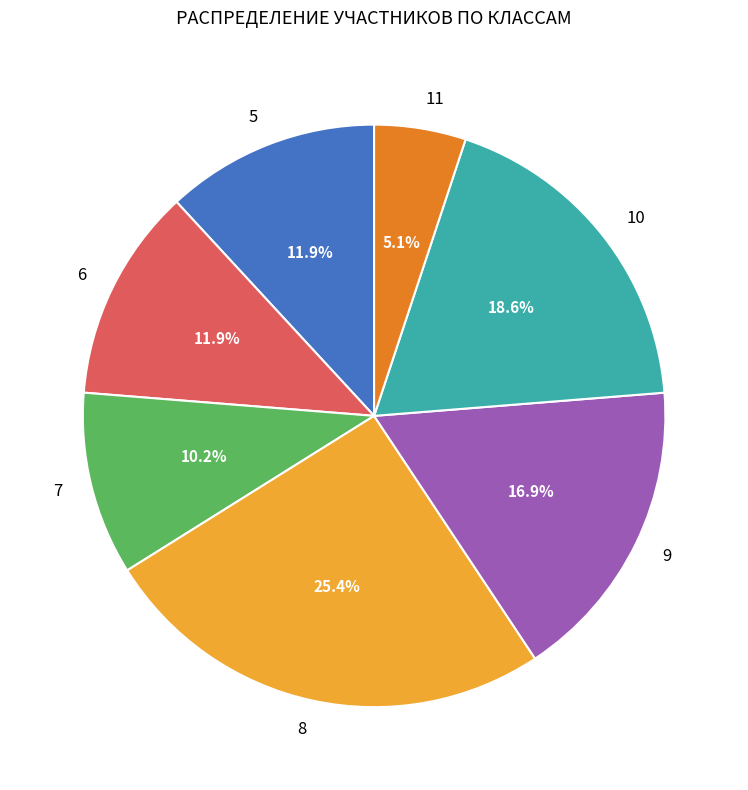

Is there a majority slice in this chart?

No